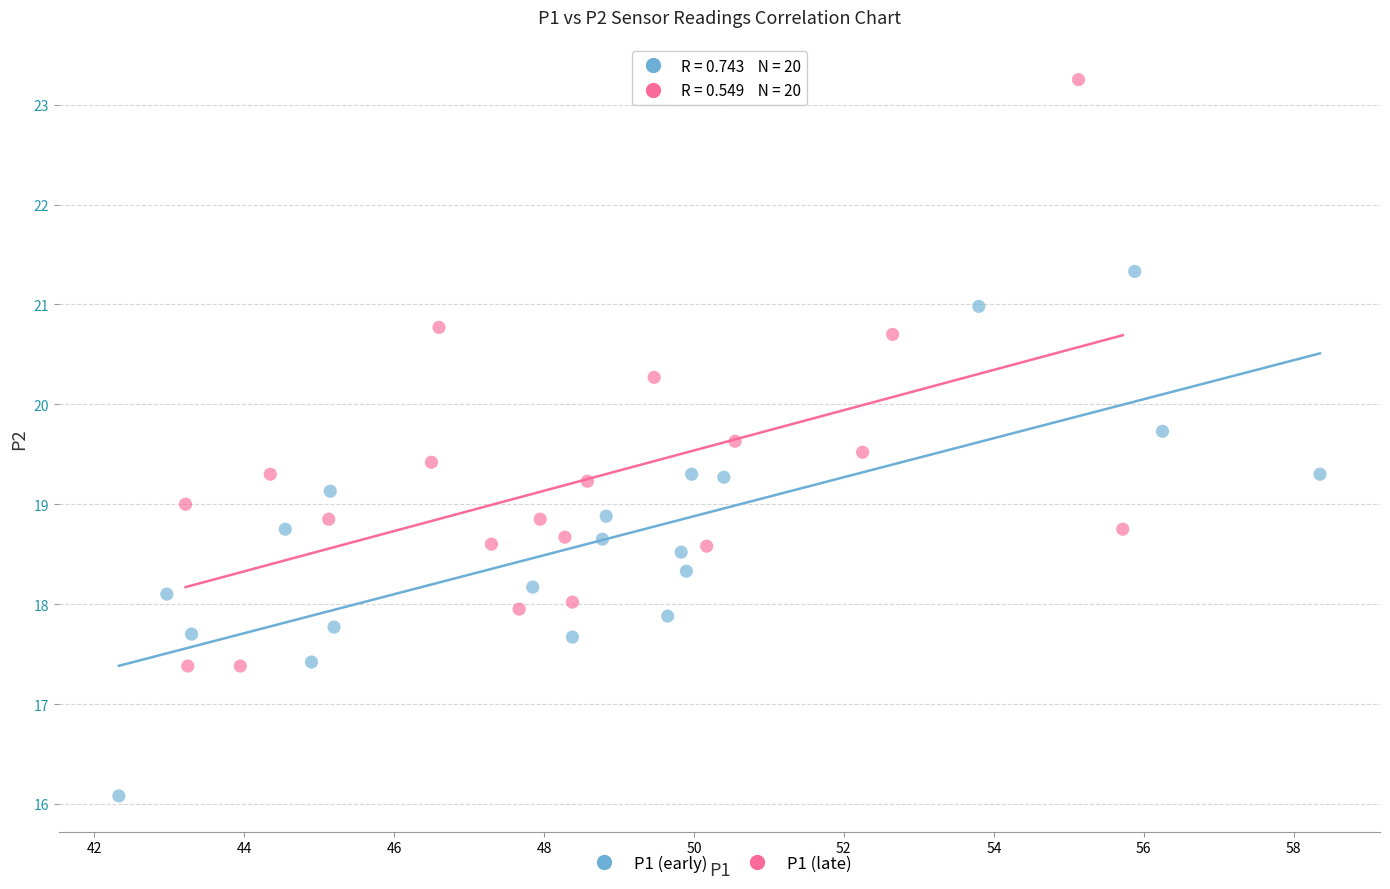

Which series contains the lowest Y value?

P1 (early)